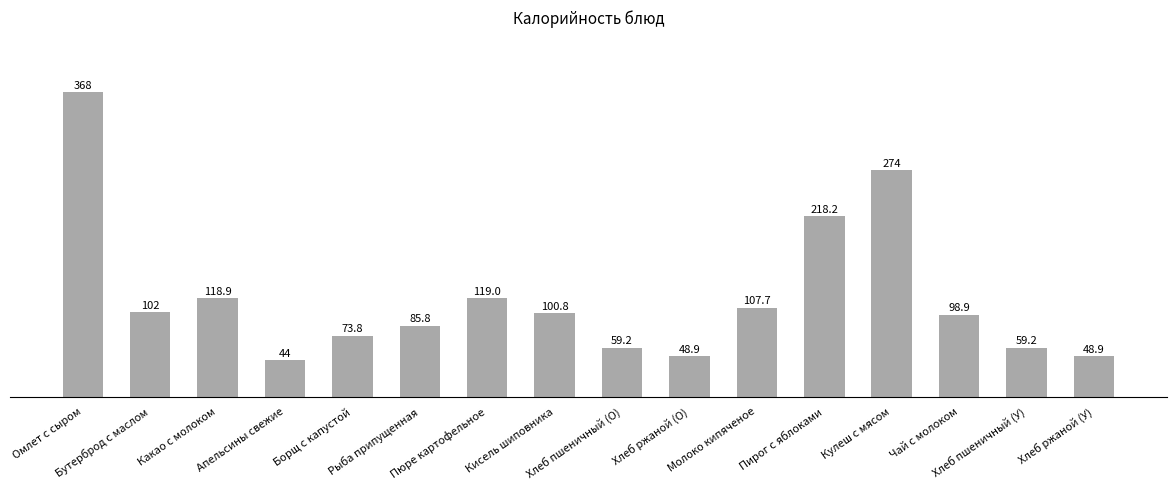

Are the bars grouped side by side (vs. stacked)?

No